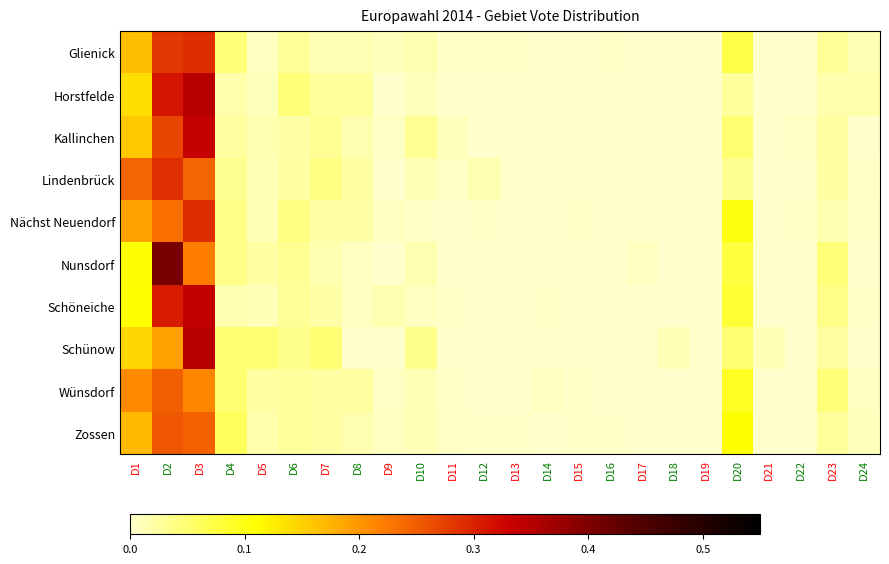

Reading left to right, list all the values displayed in this chart.

Glienick: D1=0.2	D2=0.3	D3=0.3	D4=0.0	D5=0.0	D6=0.0	D7=0.0	D8=0.0	D9=0.0	D10=0.0	D11=0.0	D12=0.0	D13=0.0	D14=0.0	D15=0.0	D16=0.0	D17=0.0	D18=0.0	D19=0.0	D20=0.1	D21=0.0	D22=0.0	D23=0.0	D24=0.0
Horstfelde: D1=0.1	D2=0.3	D3=0.3	D4=0.0	D5=0.0	D6=0.0	D7=0.0	D8=0.0	D9=0.0	D10=0.0	D11=0.0	D12=0.0	D13=0.0	D14=0.0	D15=0.0	D16=0.0	D17=0.0	D18=0.0	D19=0.0	D20=0.0	D21=0.0	D22=0.0	D23=0.0	D24=0.0
Kallinchen: D1=0.2	D2=0.3	D3=0.3	D4=0.0	D5=0.0	D6=0.0	D7=0.0	D8=0.0	D9=0.0	D10=0.0	D11=0.0	D12=0.0	D13=0.0	D14=0.0	D15=0.0	D16=0.0	D17=0.0	D18=0.0	D19=0.0	D20=0.1	D21=0.0	D22=0.0	D23=0.0	D24=0.0
Lindenbrück: D1=0.2	D2=0.3	D3=0.2	D4=0.0	D5=0.0	D6=0.0	D7=0.0	D8=0.0	D9=0.0	D10=0.0	D11=0.0	D12=0.0	D13=0.0	D14=0.0	D15=0.0	D16=0.0	D17=0.0	D18=0.0	D19=0.0	D20=0.0	D21=0.0	D22=0.0	D23=0.0	D24=0.0
Nächst Neuendorf: D1=0.2	D2=0.2	D3=0.3	D4=0.0	D5=0.0	D6=0.0	D7=0.0	D8=0.0	D9=0.0	D10=0.0	D11=0.0	D12=0.0	D13=0.0	D14=0.0	D15=0.0	D16=0.0	D17=0.0	D18=0.0	D19=0.0	D20=0.1	D21=0.0	D22=0.0	D23=0.0	D24=0.0
Nunsdorf: D1=0.1	D2=0.4	D3=0.2	D4=0.0	D5=0.0	D6=0.0	D7=0.0	D8=0.0	D9=0.0	D10=0.0	D11=0.0	D12=0.0	D13=0.0	D14=0.0	D15=0.0	D16=0.0	D17=0.0	D18=0.0	D19=0.0	D20=0.1	D21=0.0	D22=0.0	D23=0.0	D24=0.0
Schöneiche: D1=0.1	D2=0.3	D3=0.3	D4=0.0	D5=0.0	D6=0.0	D7=0.0	D8=0.0	D9=0.0	D10=0.0	D11=0.0	D12=0.0	D13=0.0	D14=0.0	D15=0.0	D16=0.0	D17=0.0	D18=0.0	D19=0.0	D20=0.1	D21=0.0	D22=0.0	D23=0.0	D24=0.0
Schünow: D1=0.1	D2=0.2	D3=0.3	D4=0.0	D5=0.0	D6=0.0	D7=0.0	D8=0.0	D9=0.0	D10=0.0	D11=0.0	D12=0.0	D13=0.0	D14=0.0	D15=0.0	D16=0.0	D17=0.0	D18=0.0	D19=0.0	D20=0.0	D21=0.0	D22=0.0	D23=0.0	D24=0.0
Wünsdorf: D1=0.2	D2=0.2	D3=0.2	D4=0.1	D5=0.0	D6=0.0	D7=0.0	D8=0.0	D9=0.0	D10=0.0	D11=0.0	D12=0.0	D13=0.0	D14=0.0	D15=0.0	D16=0.0	D17=0.0	D18=0.0	D19=0.0	D20=0.1	D21=0.0	D22=0.0	D23=0.0	D24=0.0
Zossen: D1=0.2	D2=0.3	D3=0.2	D4=0.1	D5=0.0	D6=0.0	D7=0.0	D8=0.0	D9=0.0	D10=0.0	D11=0.0	D12=0.0	D13=0.0	D14=0.0	D15=0.0	D16=0.0	D17=0.0	D18=0.0	D19=0.0	D20=0.1	D21=0.0	D22=0.0	D23=0.0	D24=0.0